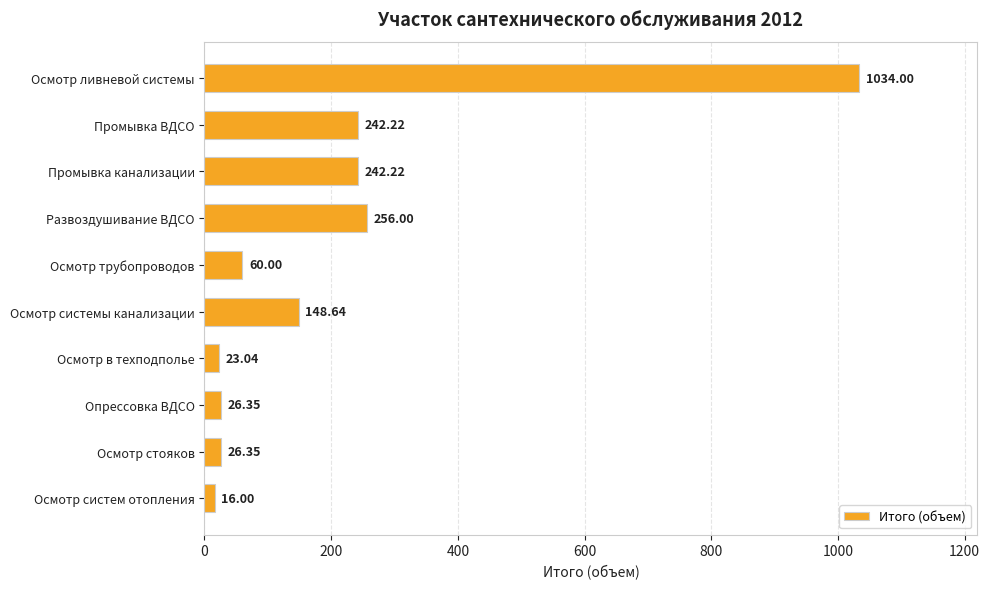

What is the ratio of the value at Развоздушивание ВДСО to the value at Осмотр трубопроводов?

4.3